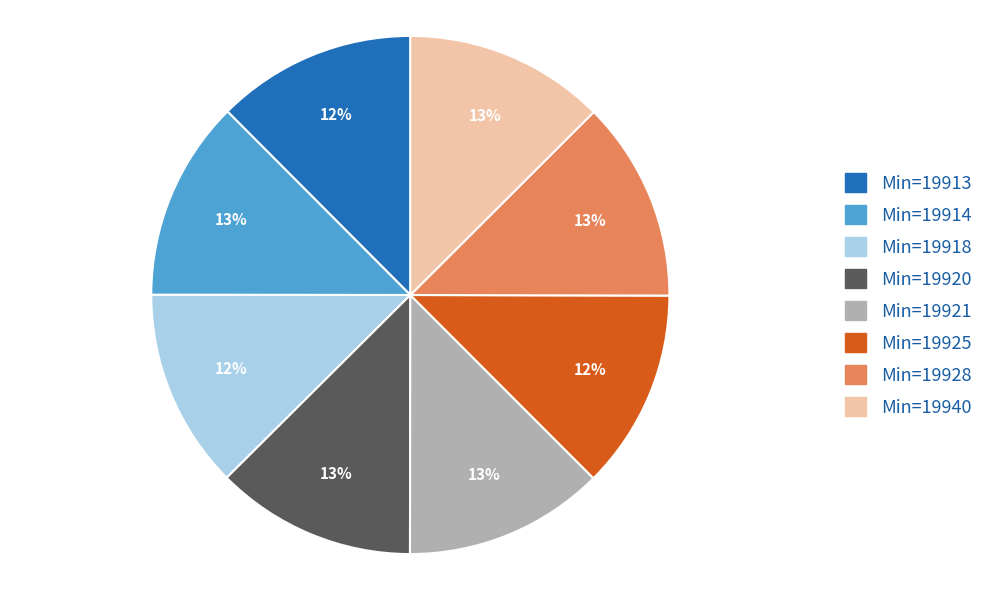

To the nearest percent, what percentage of the pie is Min=19925?

12%